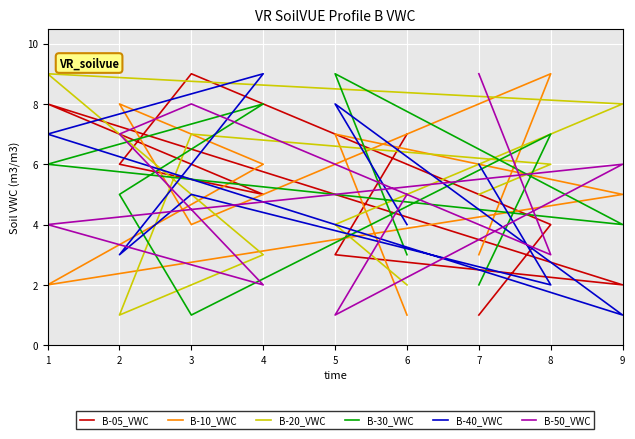

What are all the series names shown in the legend?

B-05_VWC, B-10_VWC, B-20_VWC, B-30_VWC, B-40_VWC, B-50_VWC